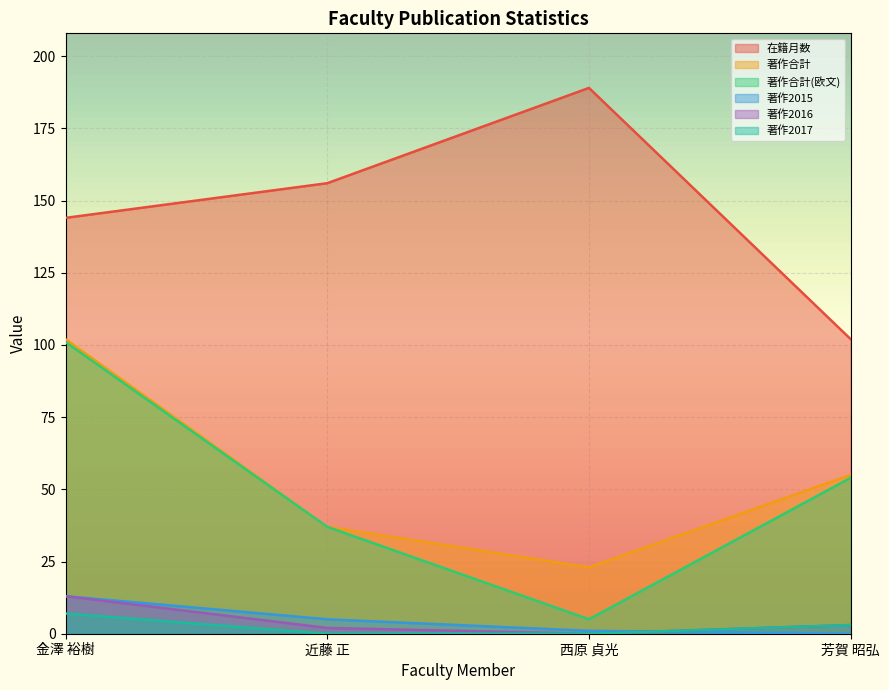

What position from the left is 金澤 裕樹?

1